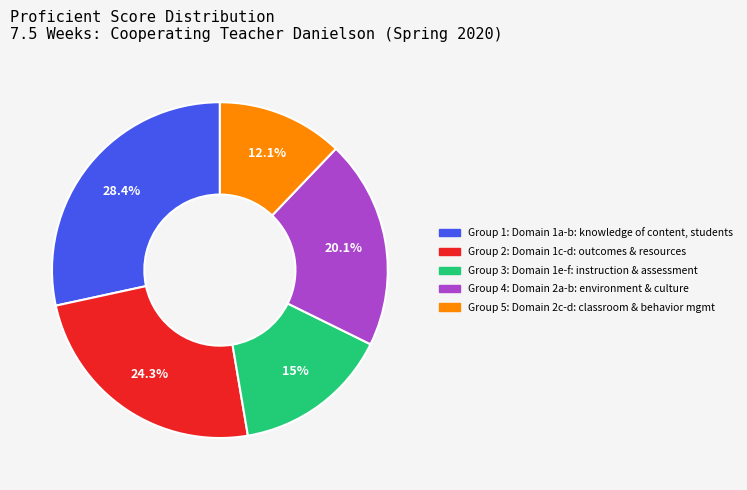

Does any single category account for the majority?

No